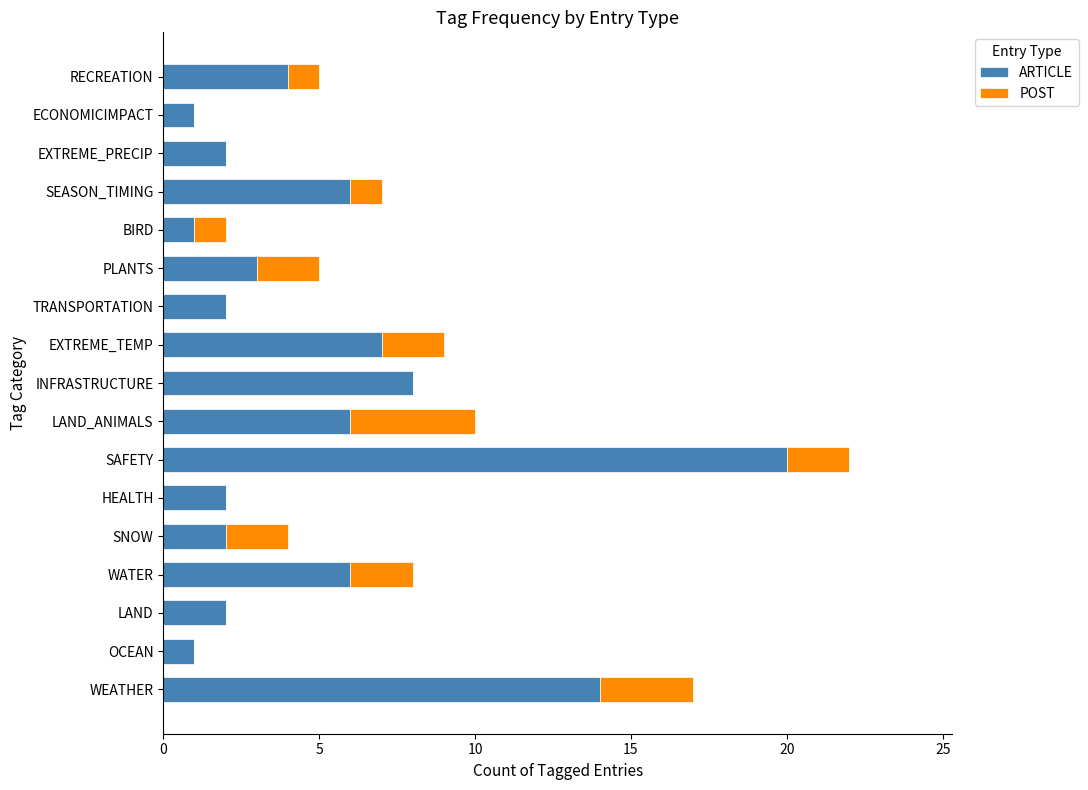

At which label is ARTICLE closest to 10?

INFRASTRUCTURE